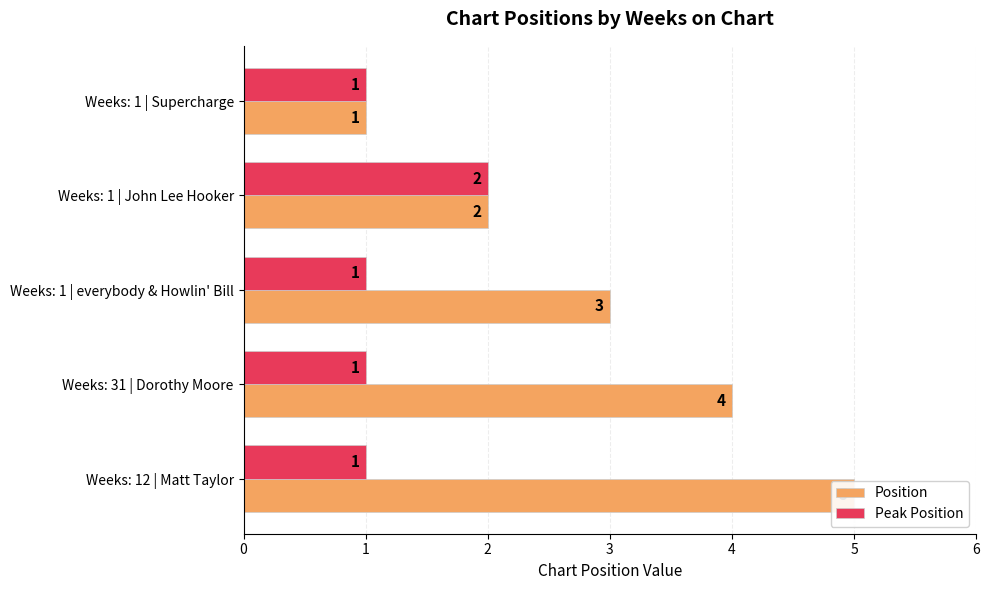

At how many categories does at least one series exceed 2?

3